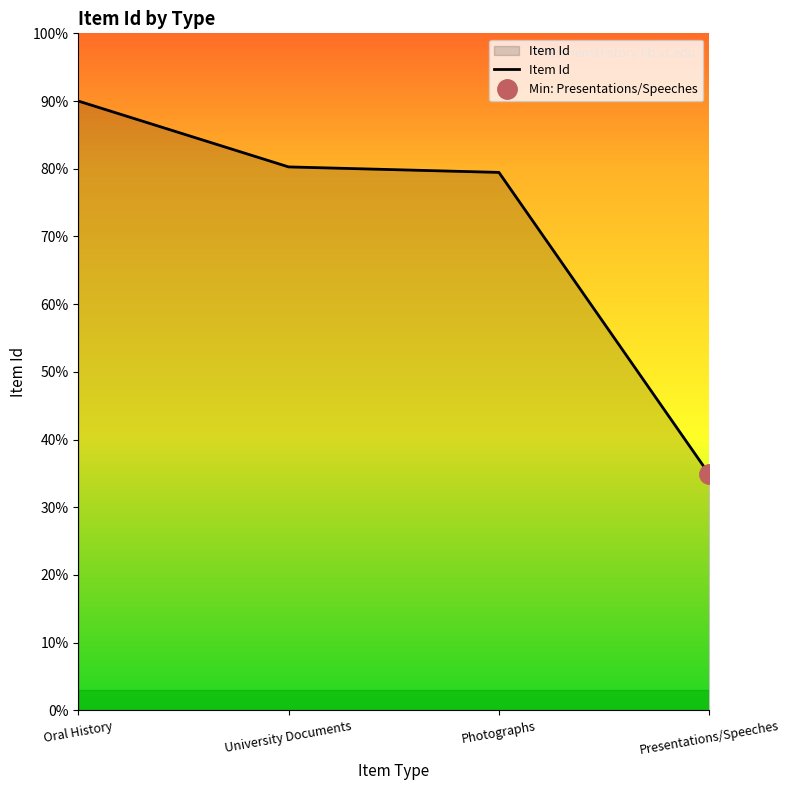

Reading left to right, what are all the values shown in this chart?

Oral History=90.0	University Documents=80.3	Photographs=79.5	Presentations/Speeches=34.9